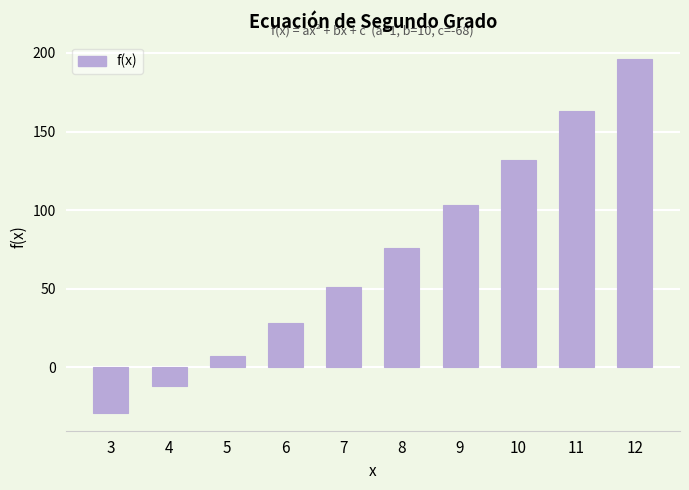

List the labels in order of value, smallest first.

3, 4, 5, 6, 7, 8, 9, 10, 11, 12